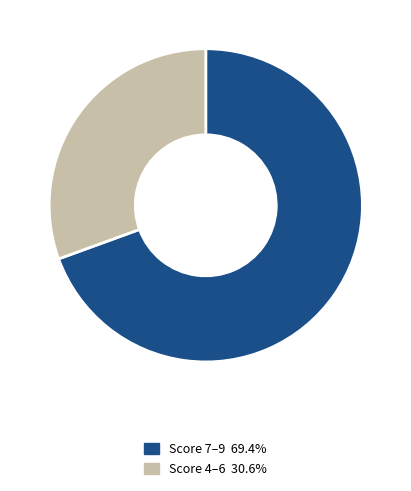

Does any single category account for the majority?

Yes